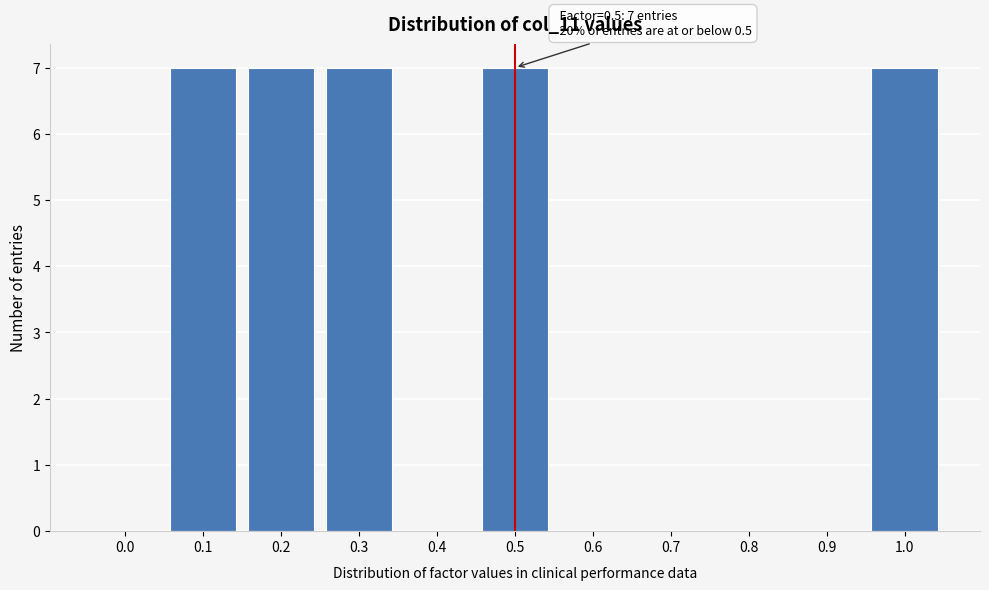

Reading left to right, extract all data points from this chart.

0.0=0	0.1=7	0.2=7	0.3=7	0.4=0	0.5=7	0.6=0	0.7=0	0.8=0	0.9=0	1.0=7